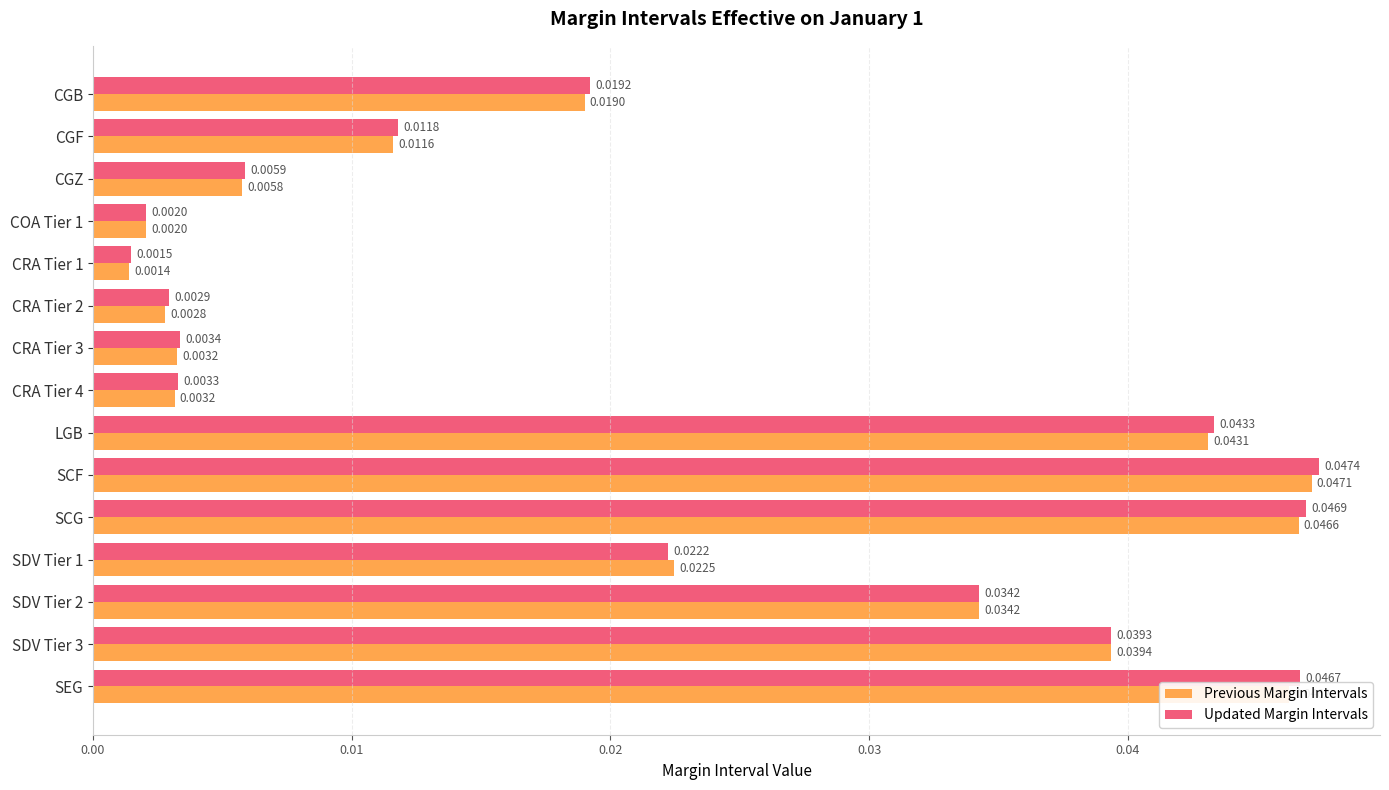

What is the sum of all Previous Margin Intervals values?

0.3